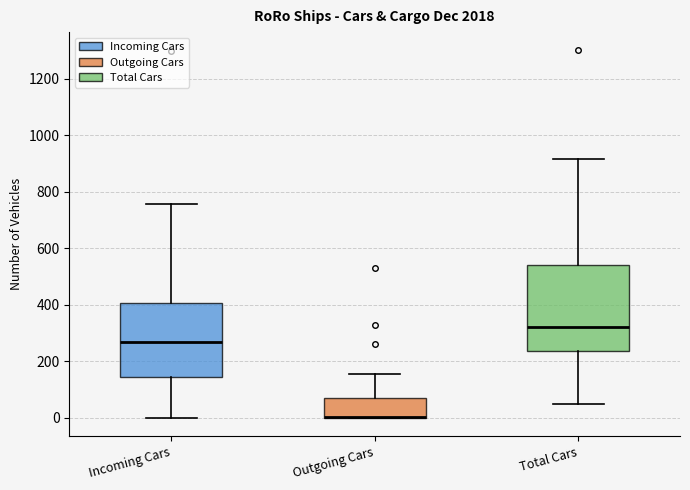

Comparing the boxes themselves (not the whiskers), which one is the tallest?

Total Cars